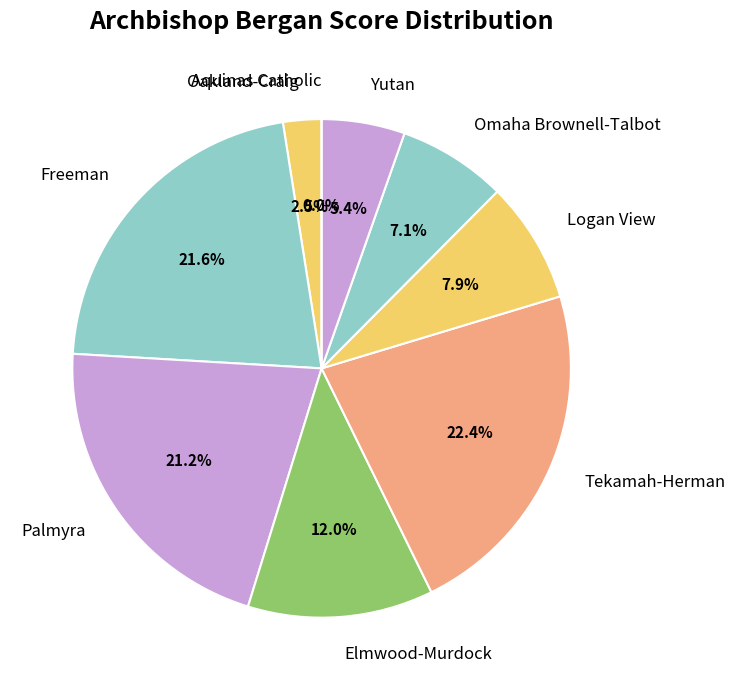

Is it true that Yutan is 5% of the pie?

True